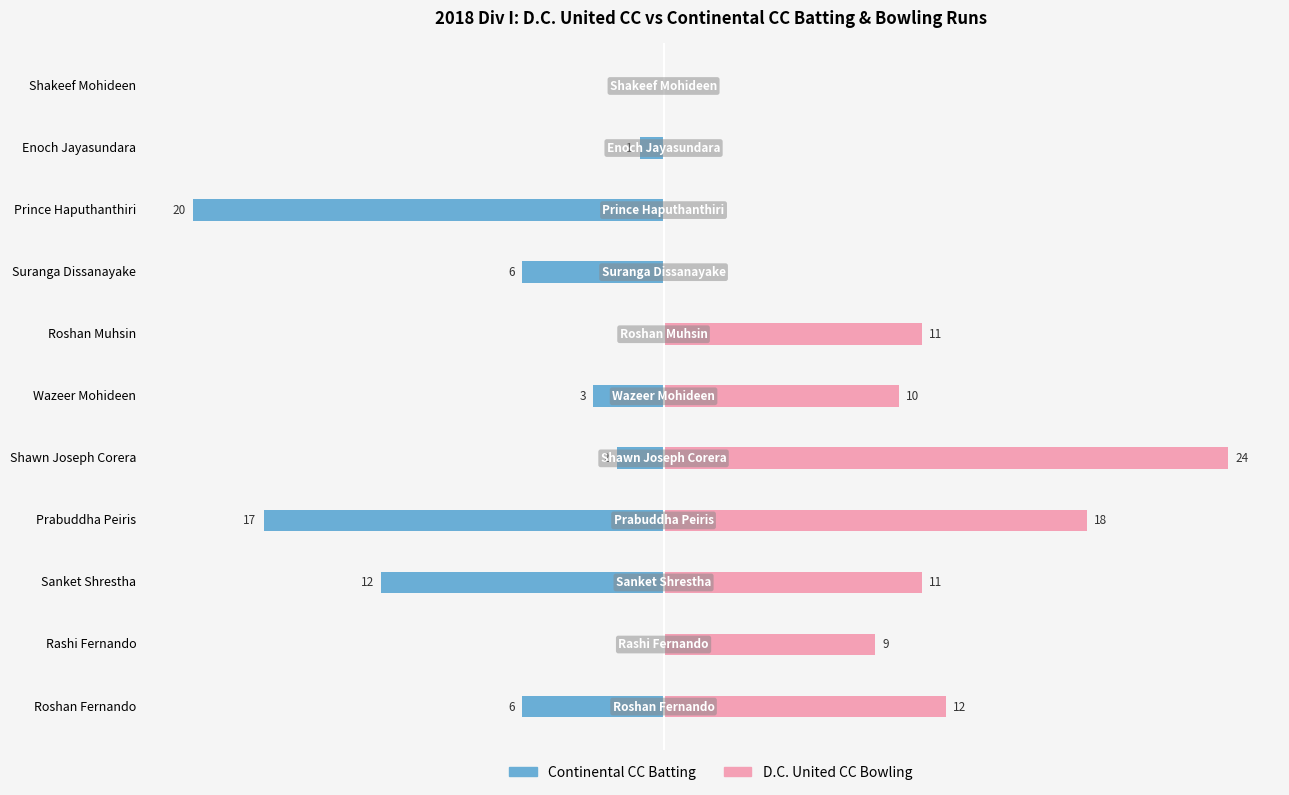

Are the bars horizontal?

Yes